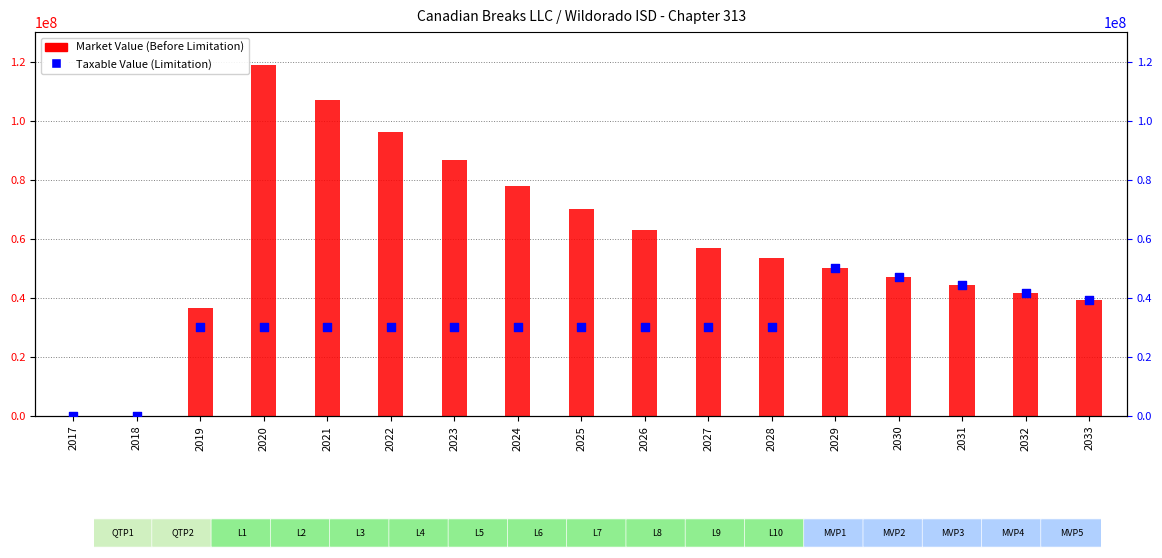

Which series has the largest Y range (max minus min)?

Market Value (Before Limitation)